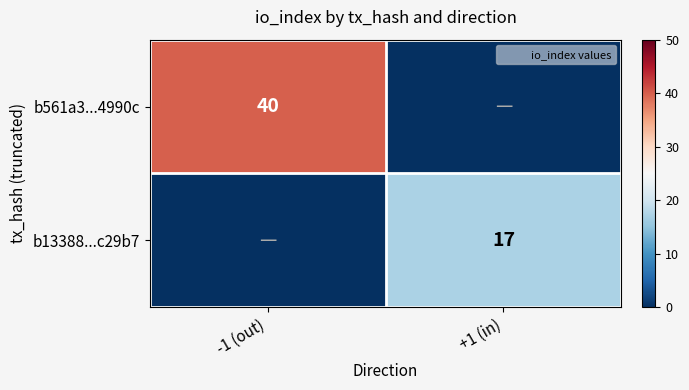

What is the difference between the b13388...c29b7 values at -1 (out) and +1 (in)?

17